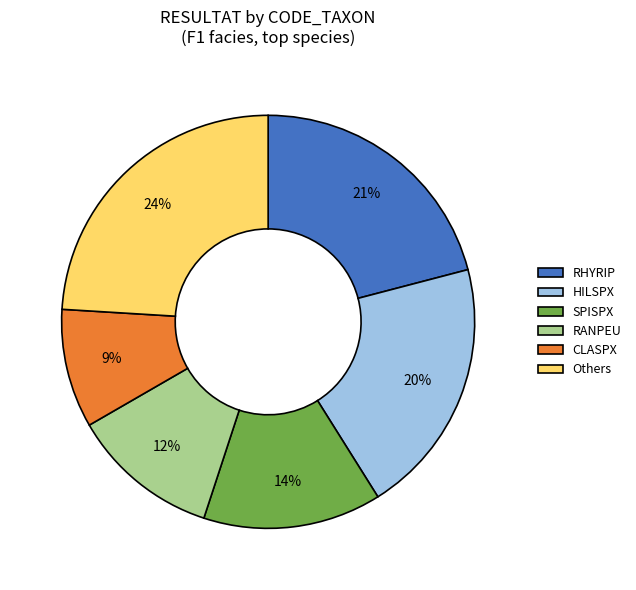

Is there any slice that represents more than half of the pie?

No